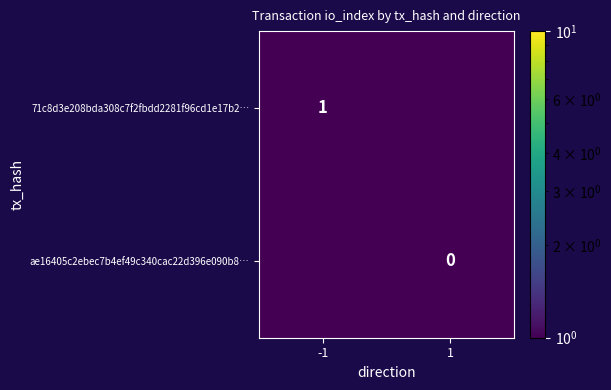

At how many categories does at least one series exceed 0?

2